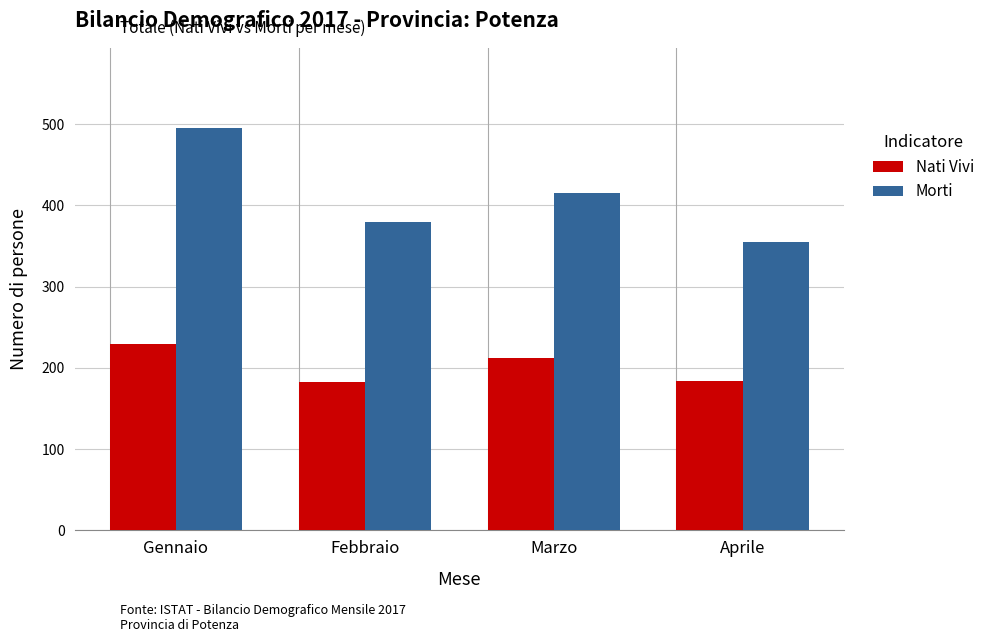

What is the minimum value for Nati Vivi?

183